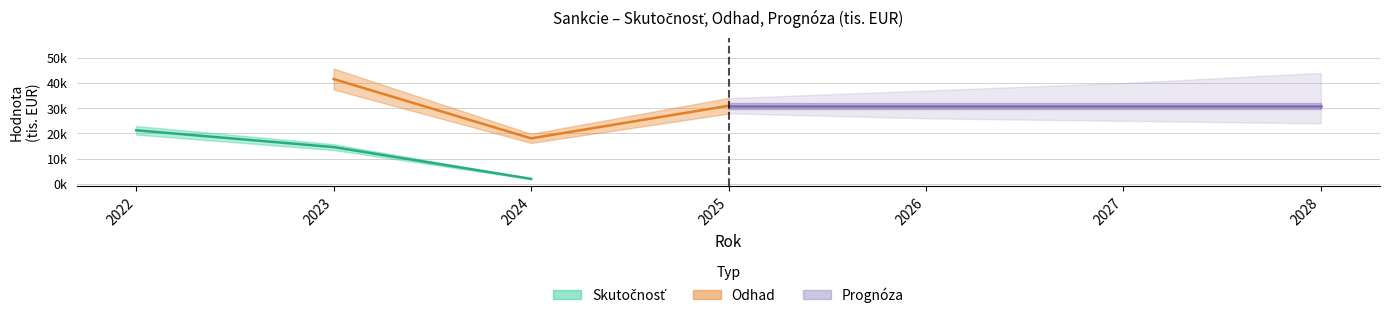

True or false: Skutocnost (2022) has more than 0 interior local peaks.

False